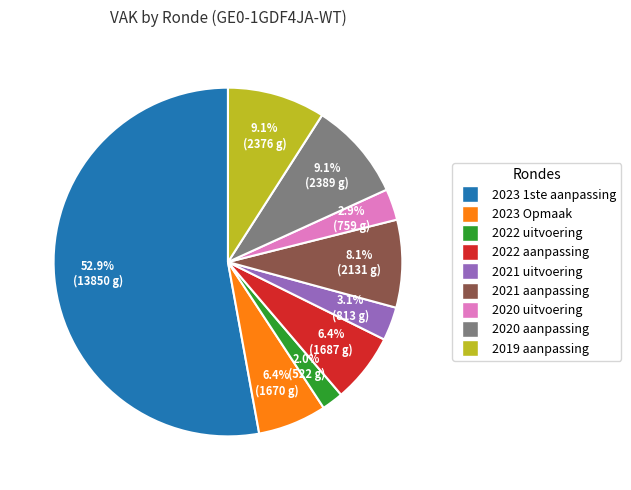

Which has a higher value, 2021 uitvoering or 2020 aanpassing?

2020 aanpassing